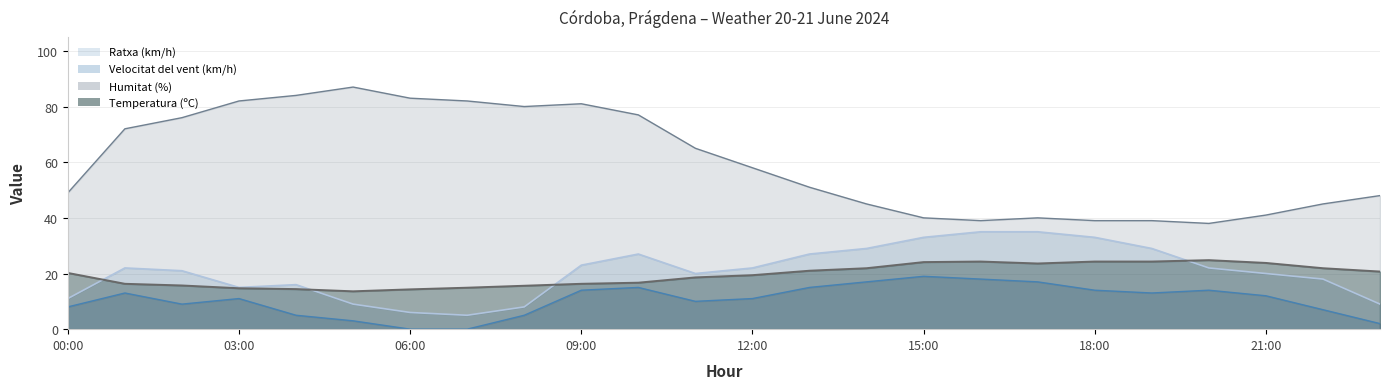

Is the value of Humitat (%) at 00:00 greater than the value of Velocitat del vent (km/h) at 06:00?

Yes